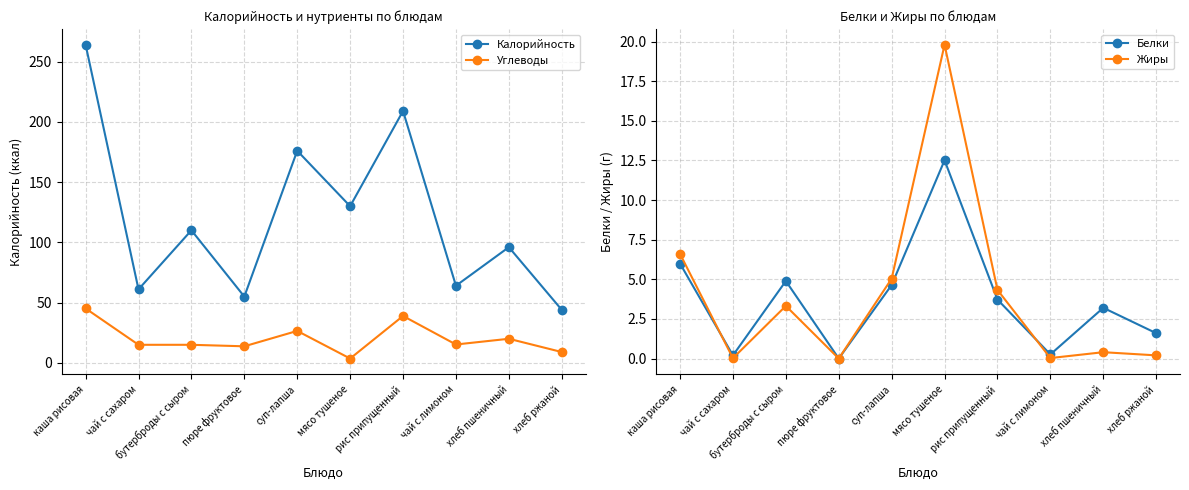

At which category does Калорийность reach its first local peak?

бутерброды с сыром